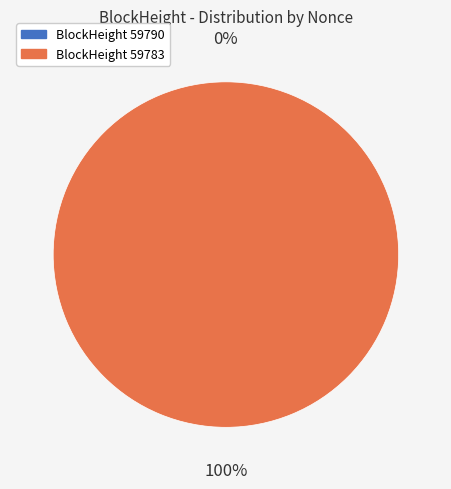

True or false: 59783 accounts for 100% of the total.

True